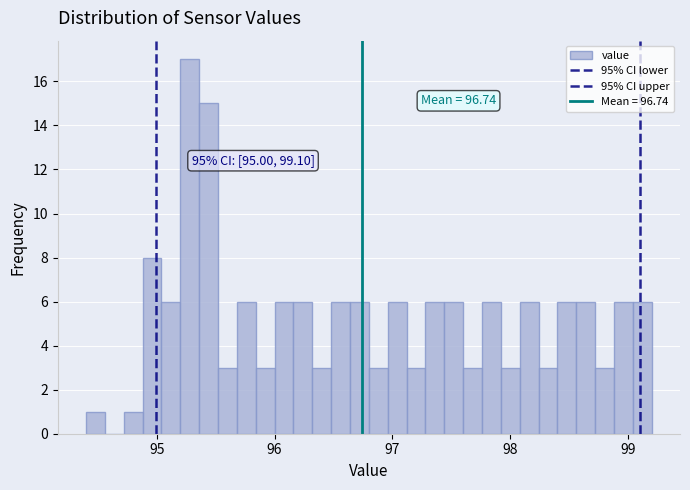

Around what value on the x-axis is the tallest bar? Give the approximate position of its centre, as read against the axis.

95.3